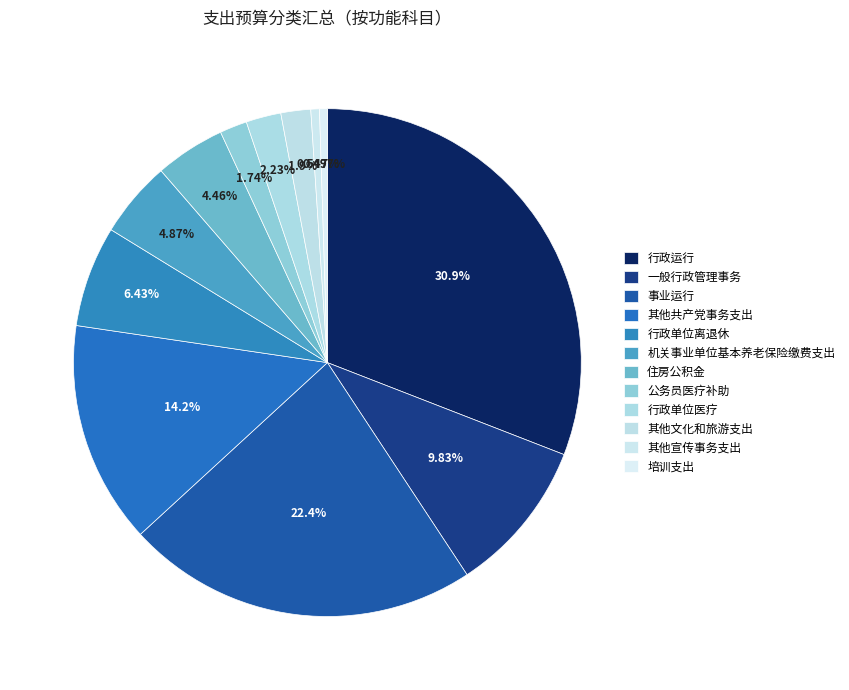

To the nearest percent, what is the difference between the 行政运行 and 公务员医疗补助 slice percentages?

29%